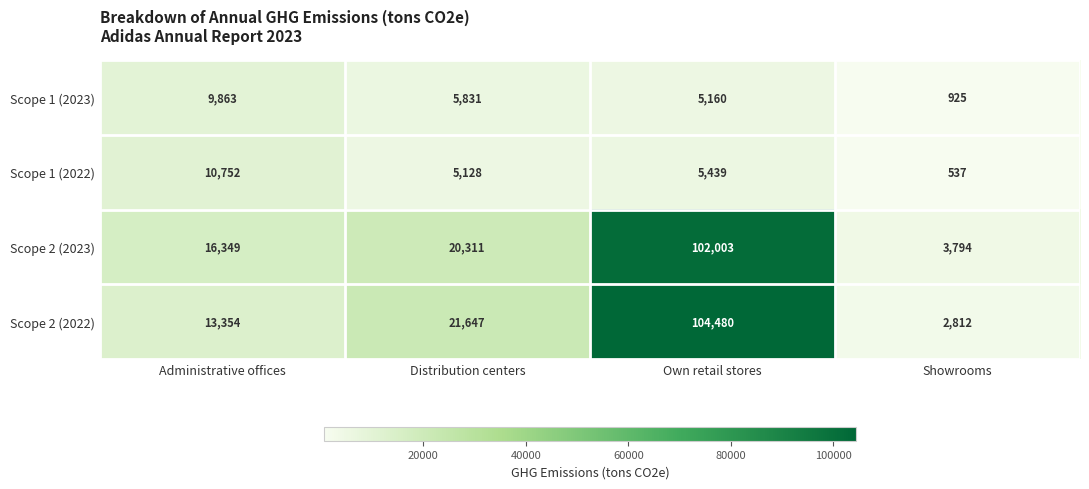

Reading right to left, transcribe all the data shown in this chart.

Scope 1 (2023): Showrooms=925	Own retail stores=5160	Distribution centers=5831	Administrative offices=9863
Scope 1 (2022): Showrooms=537	Own retail stores=5439	Distribution centers=5128	Administrative offices=10752
Scope 2 (2023): Showrooms=3794	Own retail stores=102003	Distribution centers=20311	Administrative offices=16349
Scope 2 (2022): Showrooms=2812	Own retail stores=104480	Distribution centers=21647	Administrative offices=13354